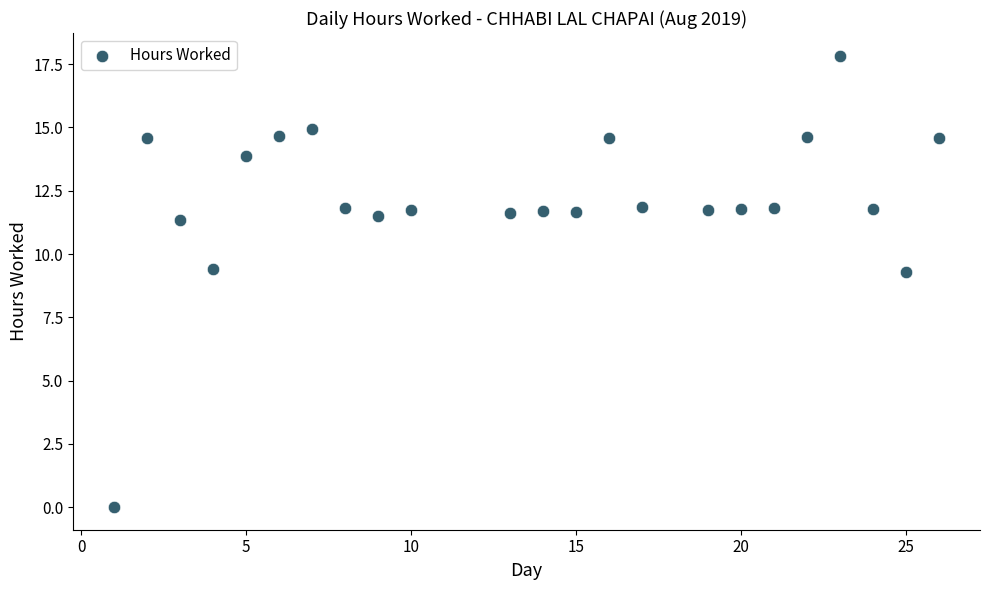

What is the range of Y values (max minus min)?

17.8